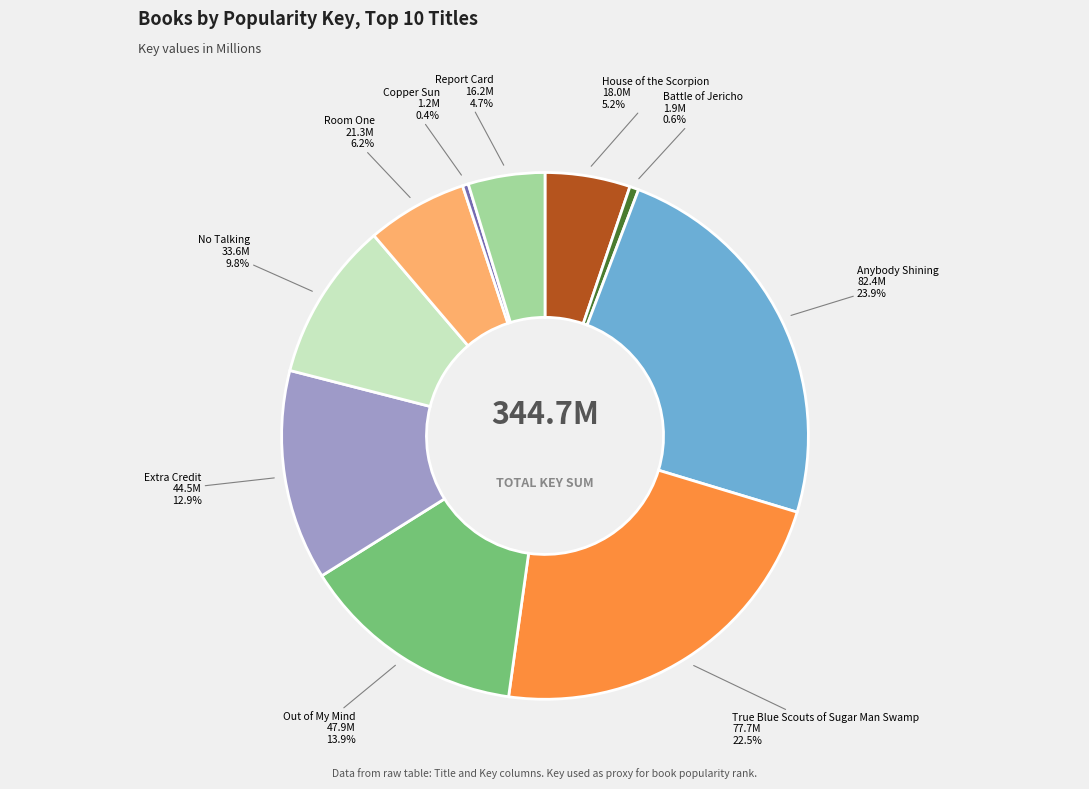

Which has a higher value, House of the Scorpion or Copper Sun?

House of the Scorpion